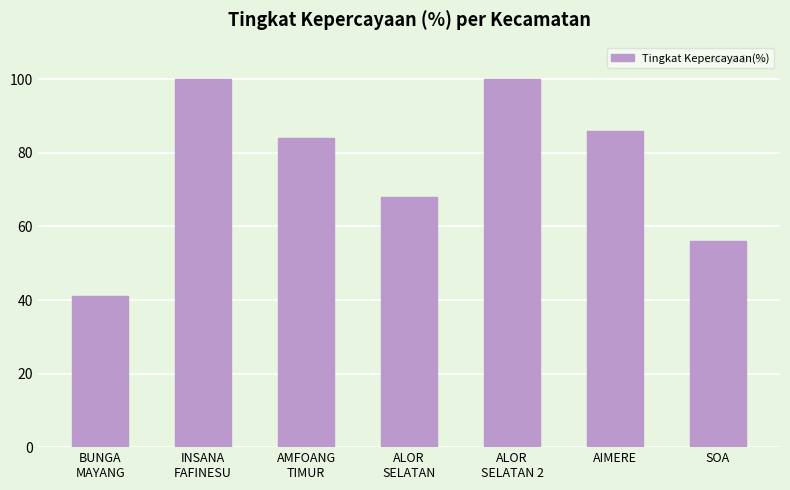

Which has a higher value, INSANA
FAFINESU or BUNGA
MAYANG?

INSANA
FAFINESU